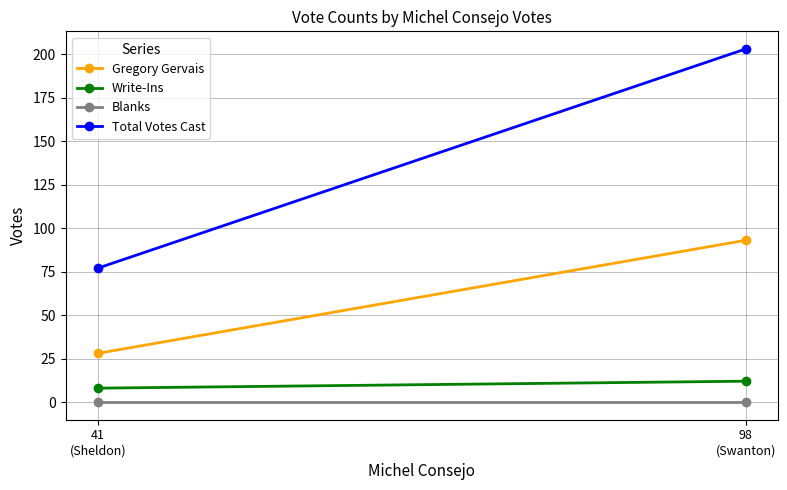

List the labels in order of Total Votes Cast value, largest first.

98
(Swanton), 41
(Sheldon)